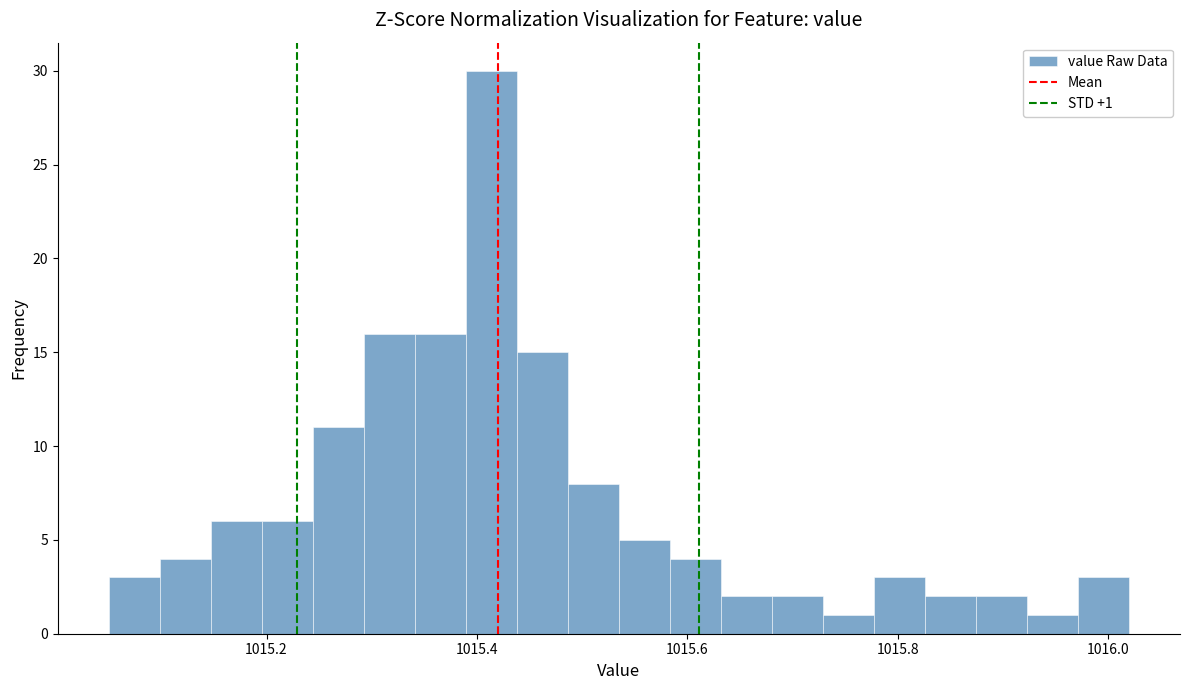

Read against the x-axis, roughly where is the centre of the tallest bar?

1015.42